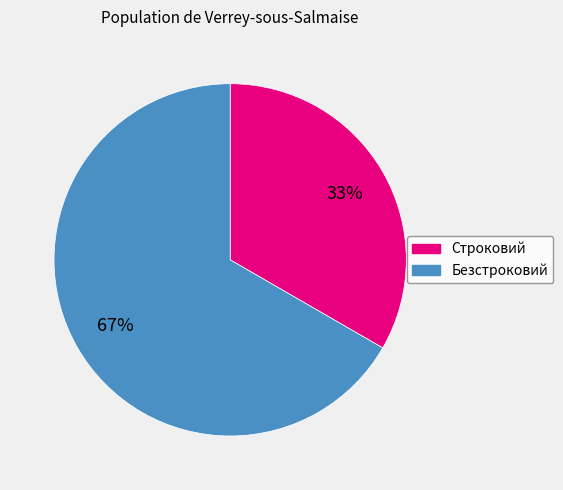

What is the smallest slice in the pie chart?

Строковий